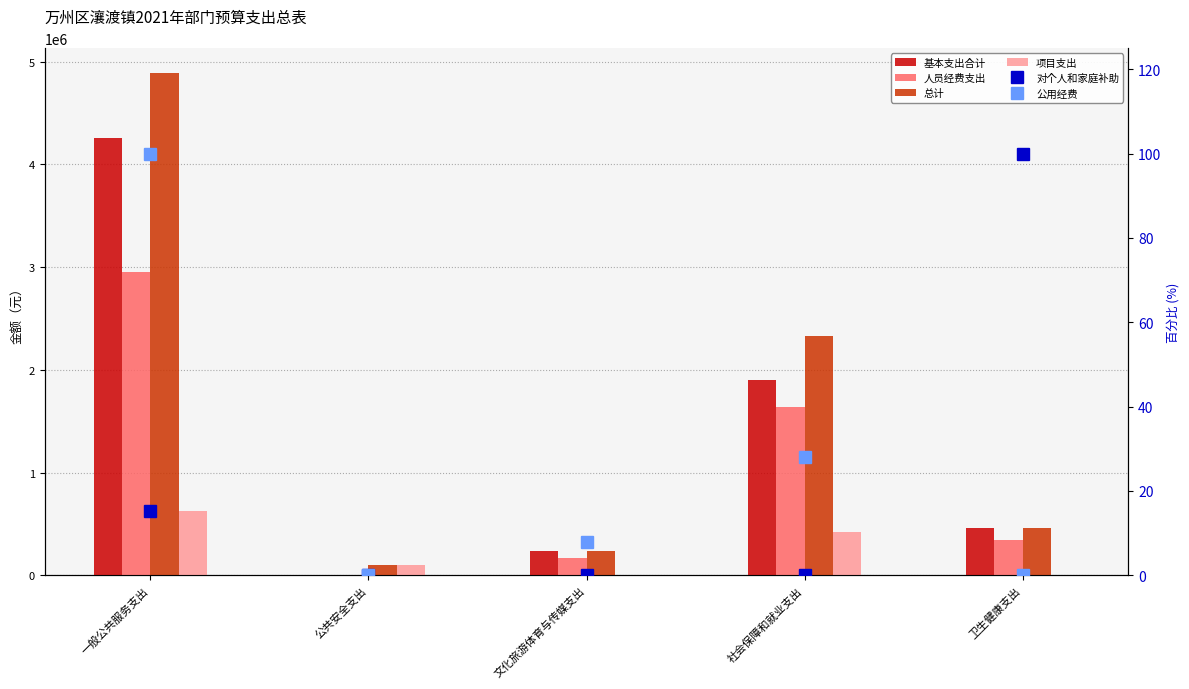

What is the difference between the maximum and minimum values in the 项目支出 series?

630605.0